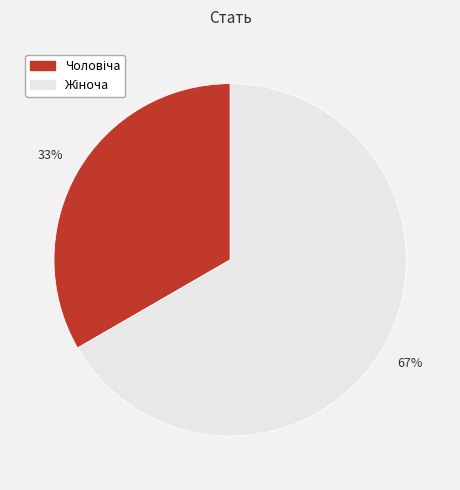

To the nearest percent, what is the average slice percentage?

50%